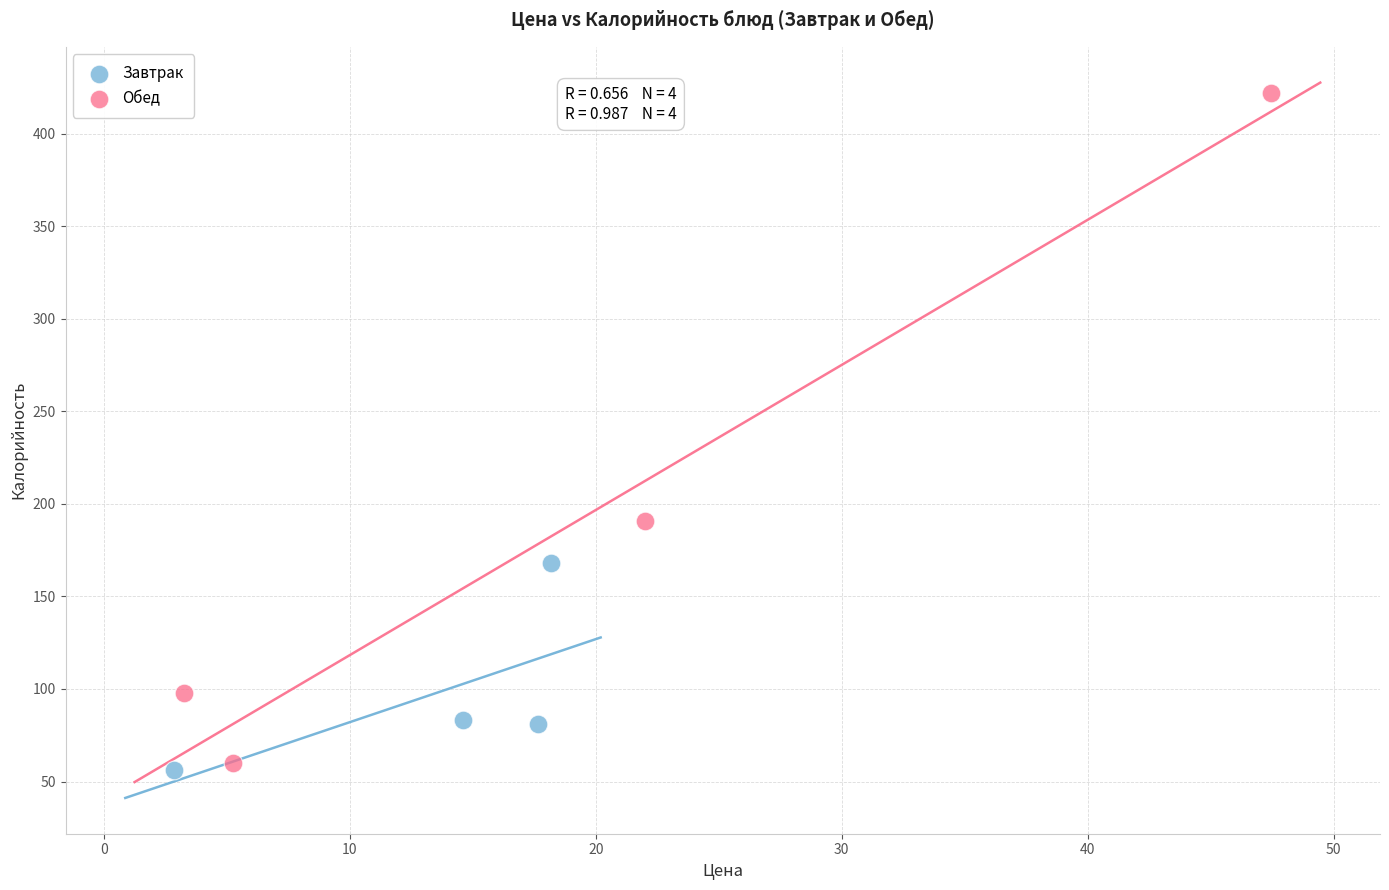

Which series reaches the maximum Y coordinate?

Обед